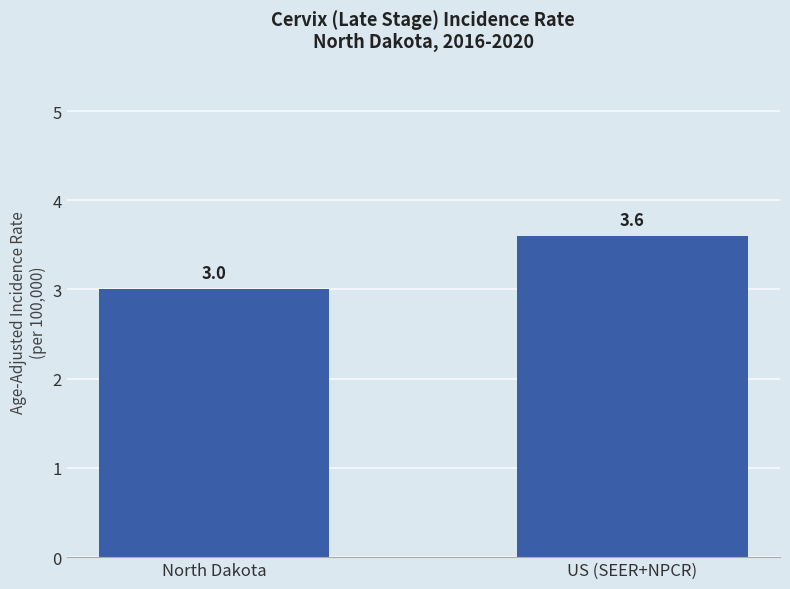

Count the values in the range 3 to 4.

2